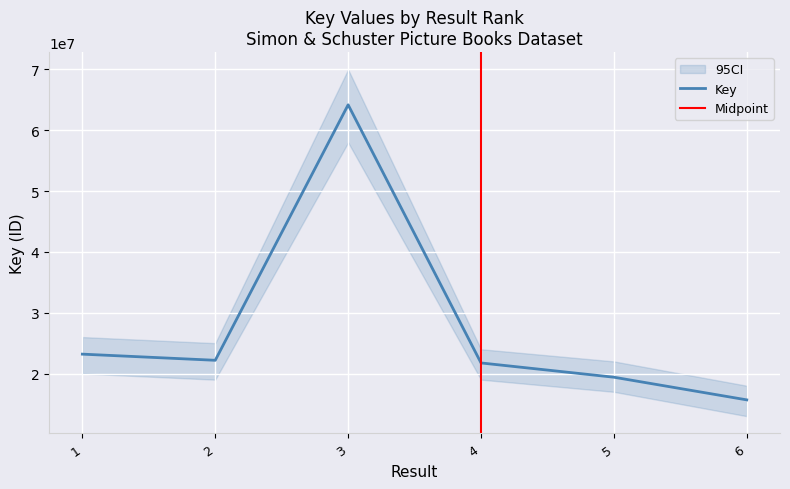

What is the sum of all values?

166393510